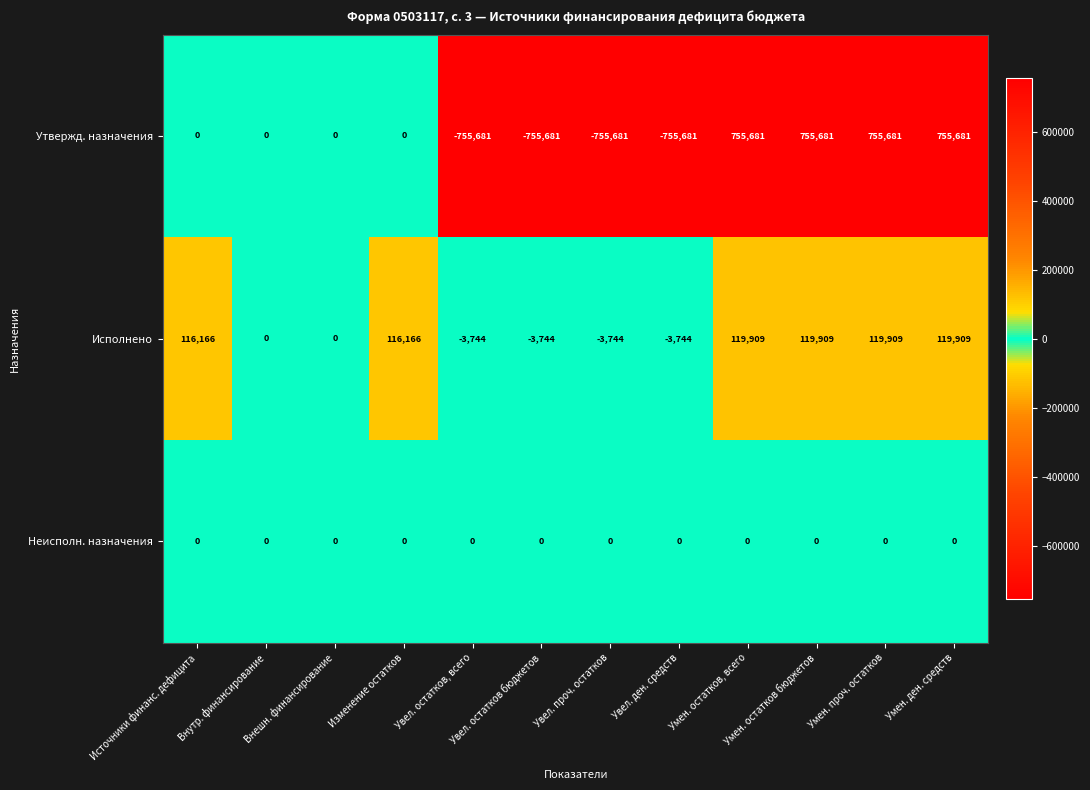

What is the maximum value for Утвержд. назначения?

755681